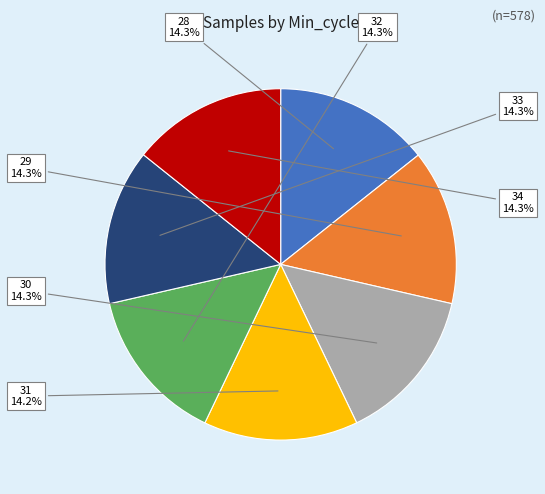

What portion of the pie excludes 28?

85.7%